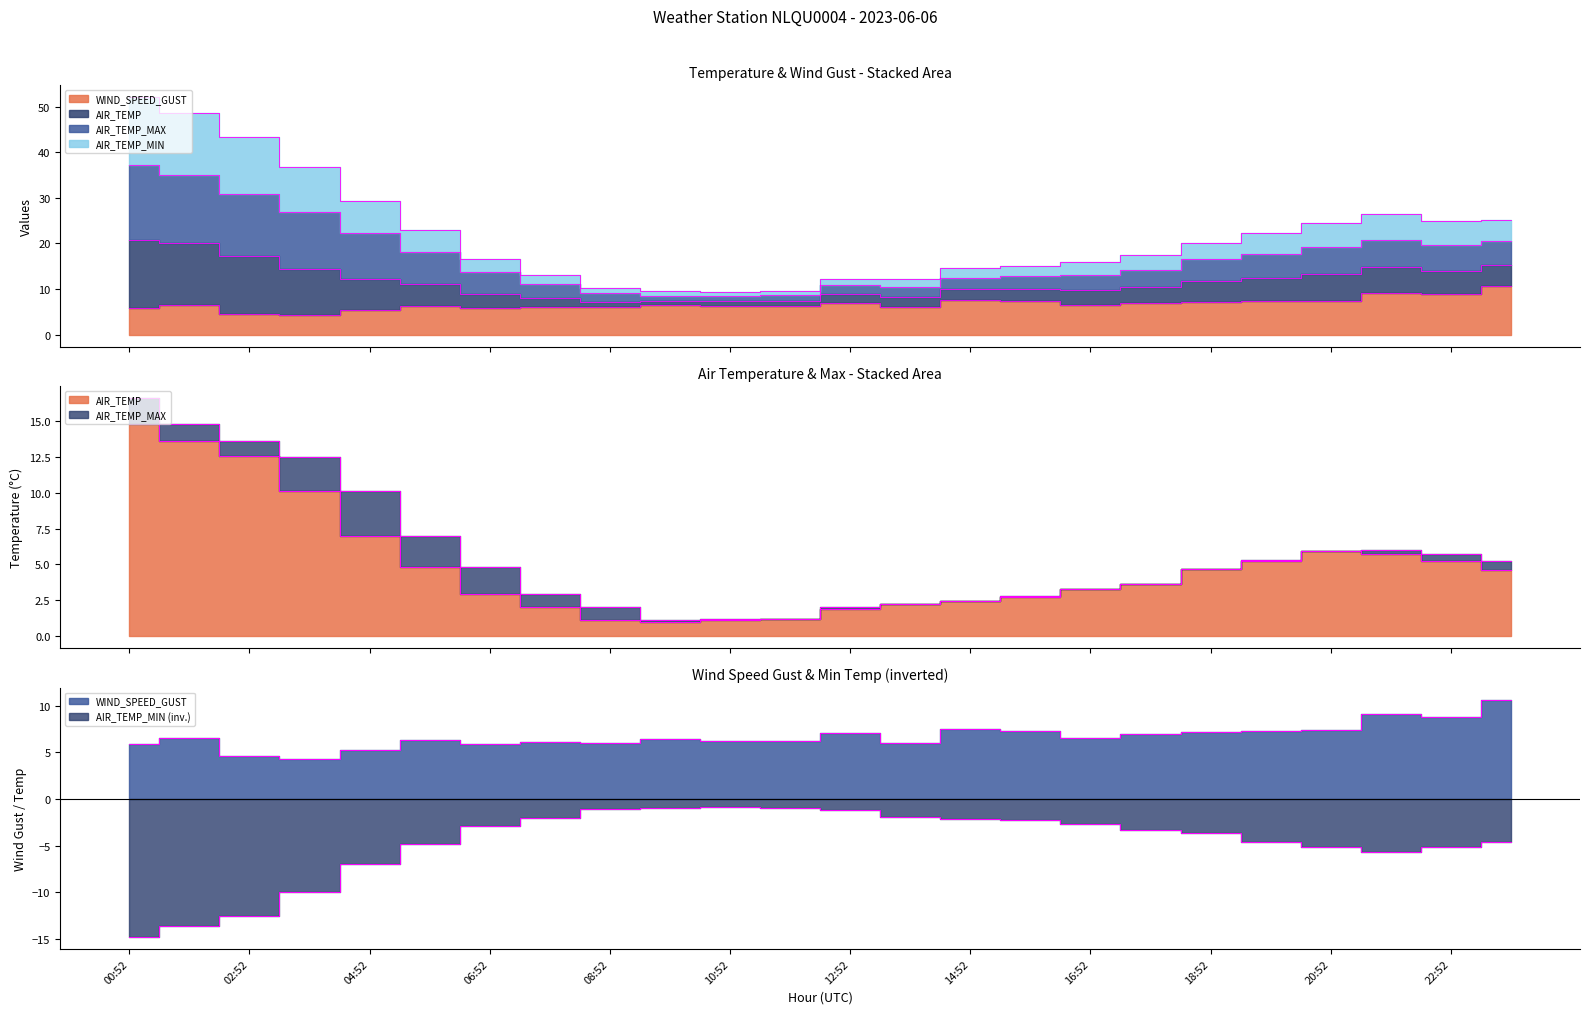

True or false: AIR_TEMP and AIR_TEMP_MIN cross at least once.

False